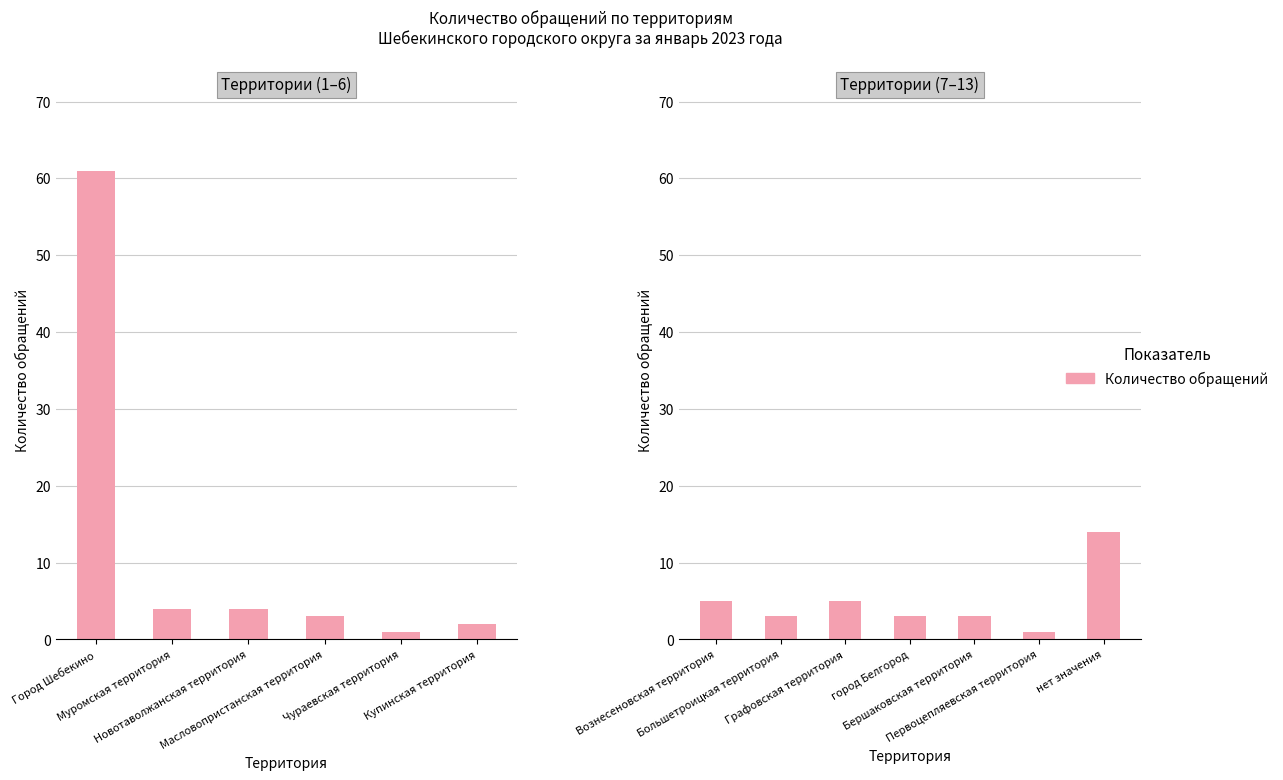

Where does the data first go above 3?

Вознесеновская территория